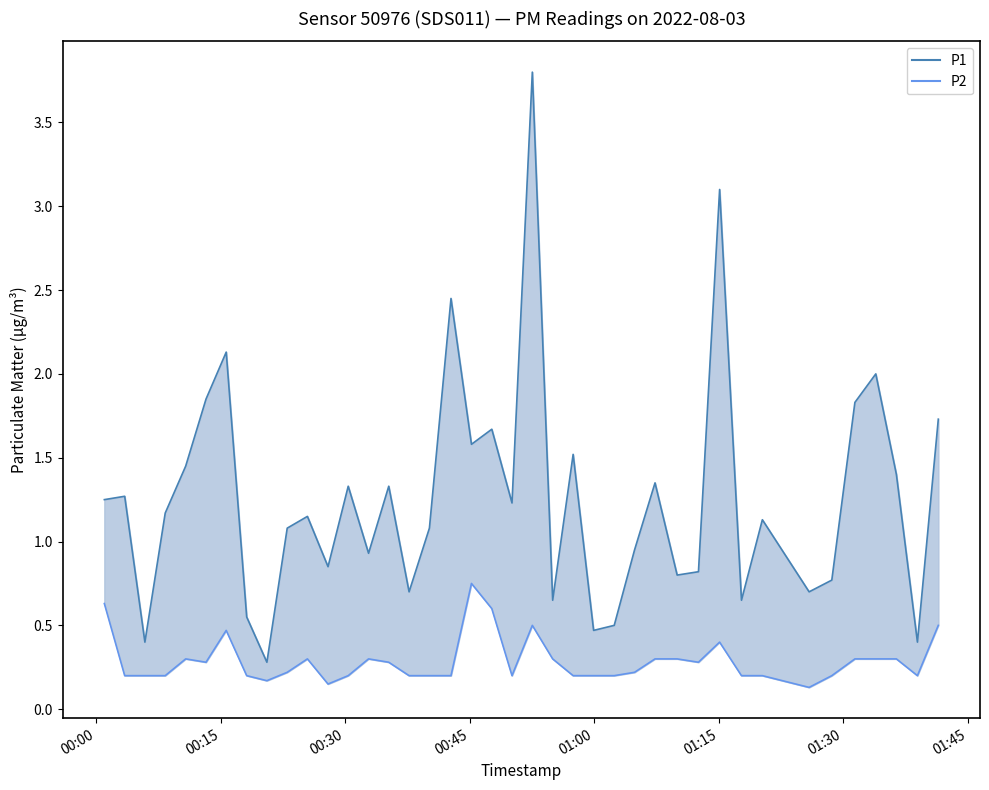

How many data points in P1 are above 1?

24